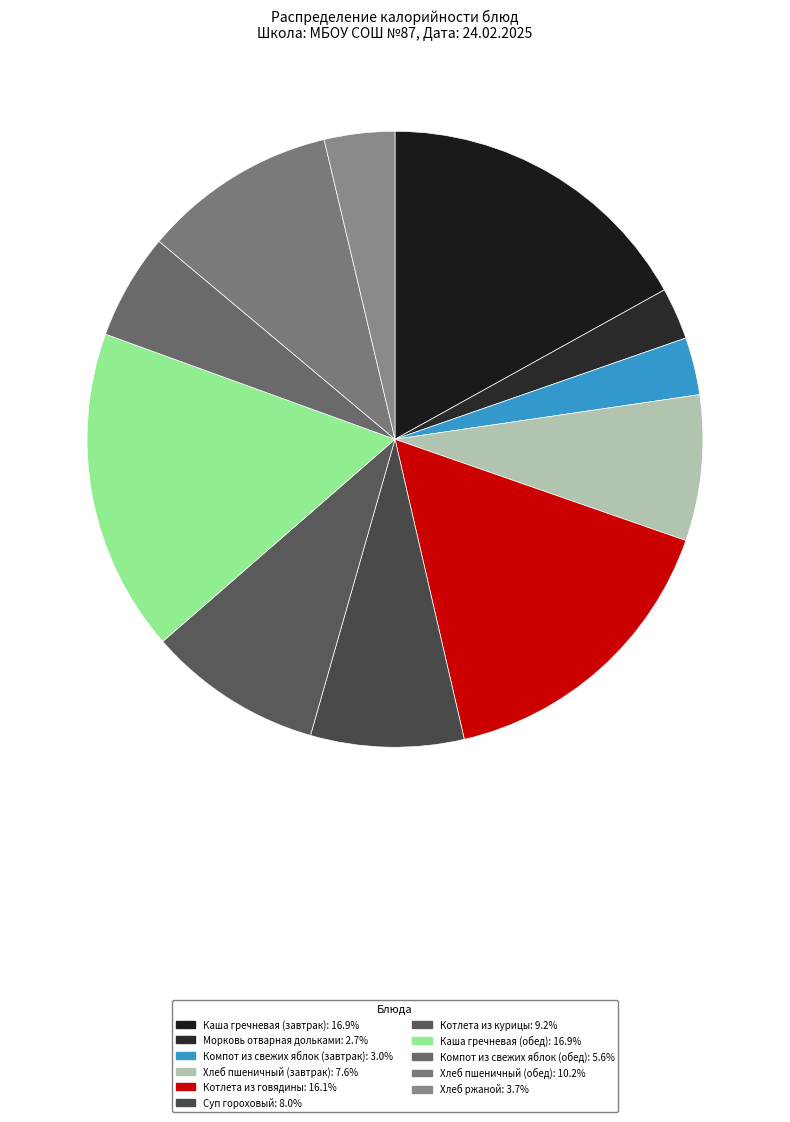

To the nearest percent, what portion does Каша гречневая (завтрак) represent?

17%